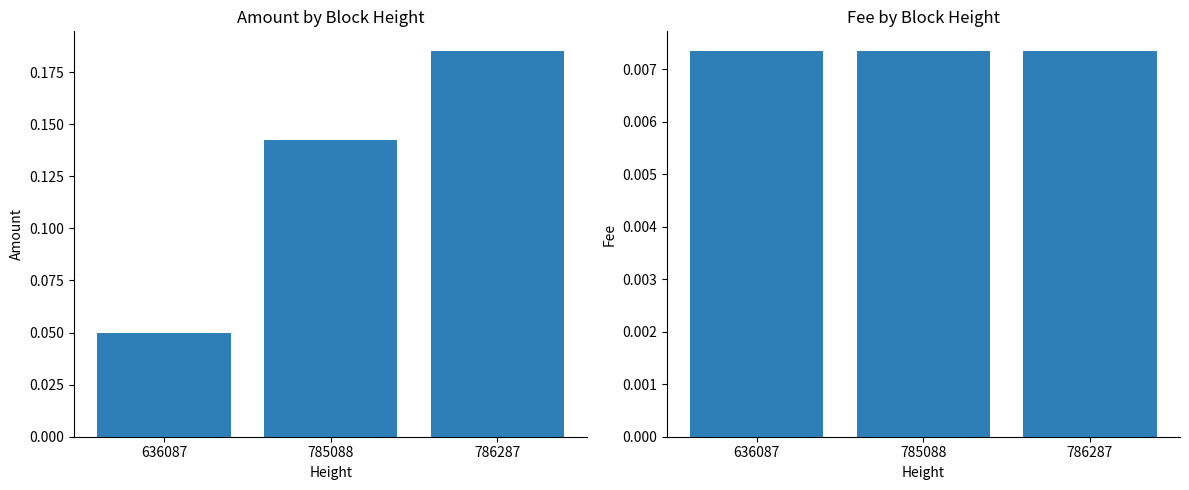

Reading left to right, what are all the values shown in this chart?

Amount: 0.1	0.1	0.2
Fee: 0.0	0.0	0.0